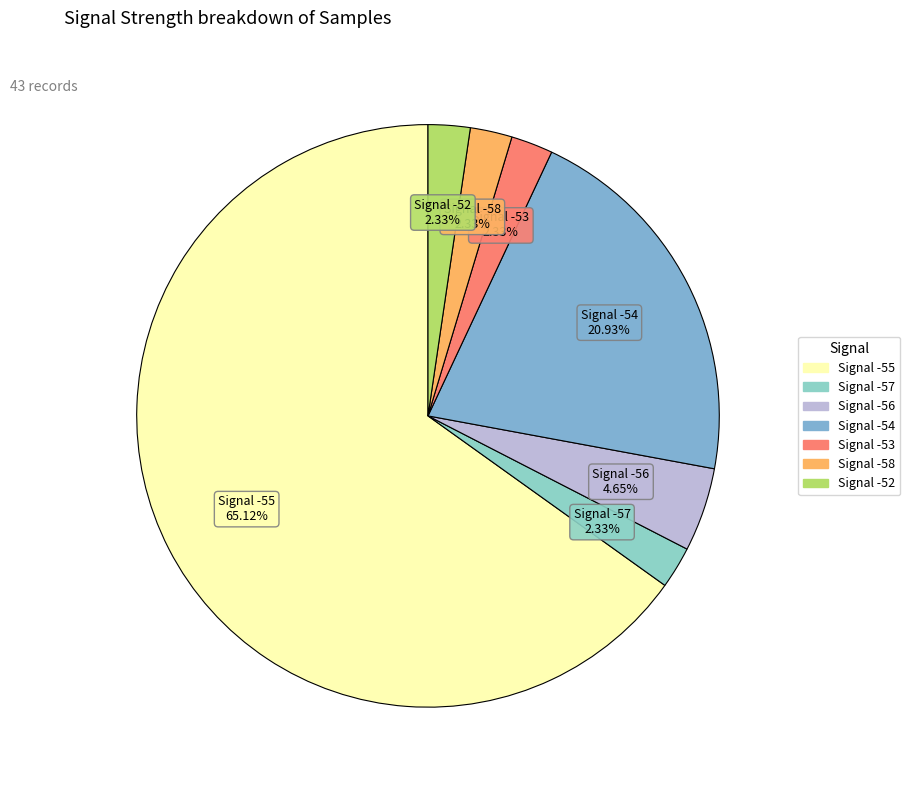

Is there a majority slice in this chart?

Yes